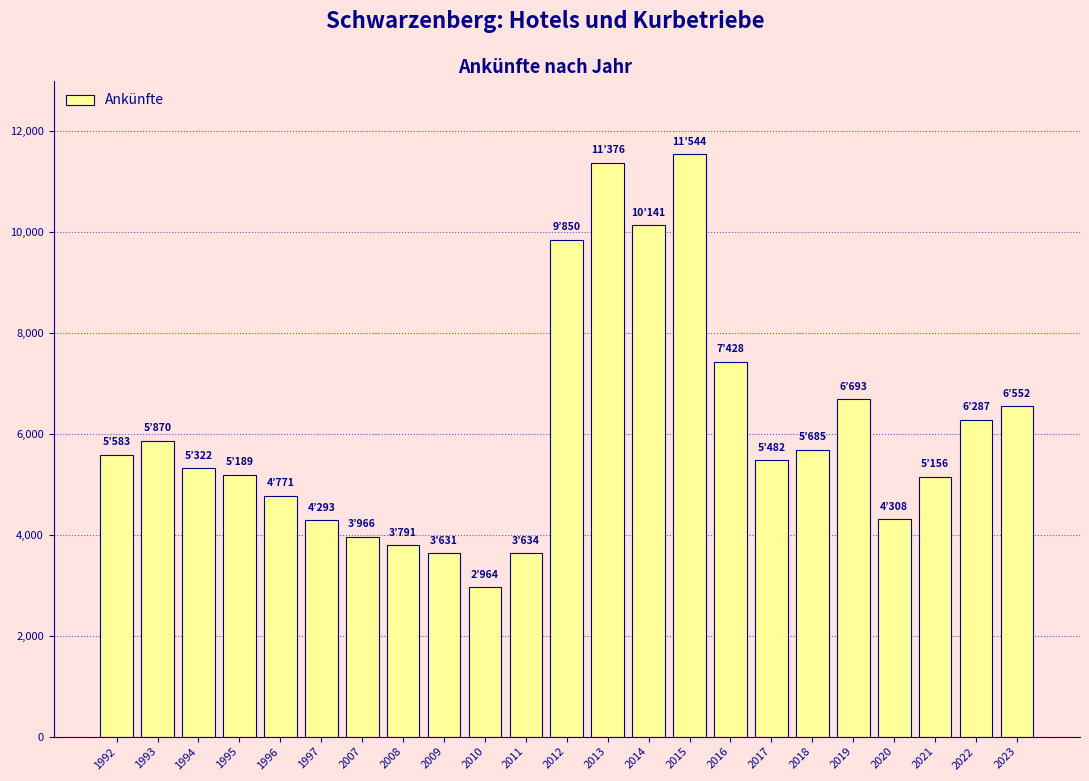

What is the greatest value displayed?

11544